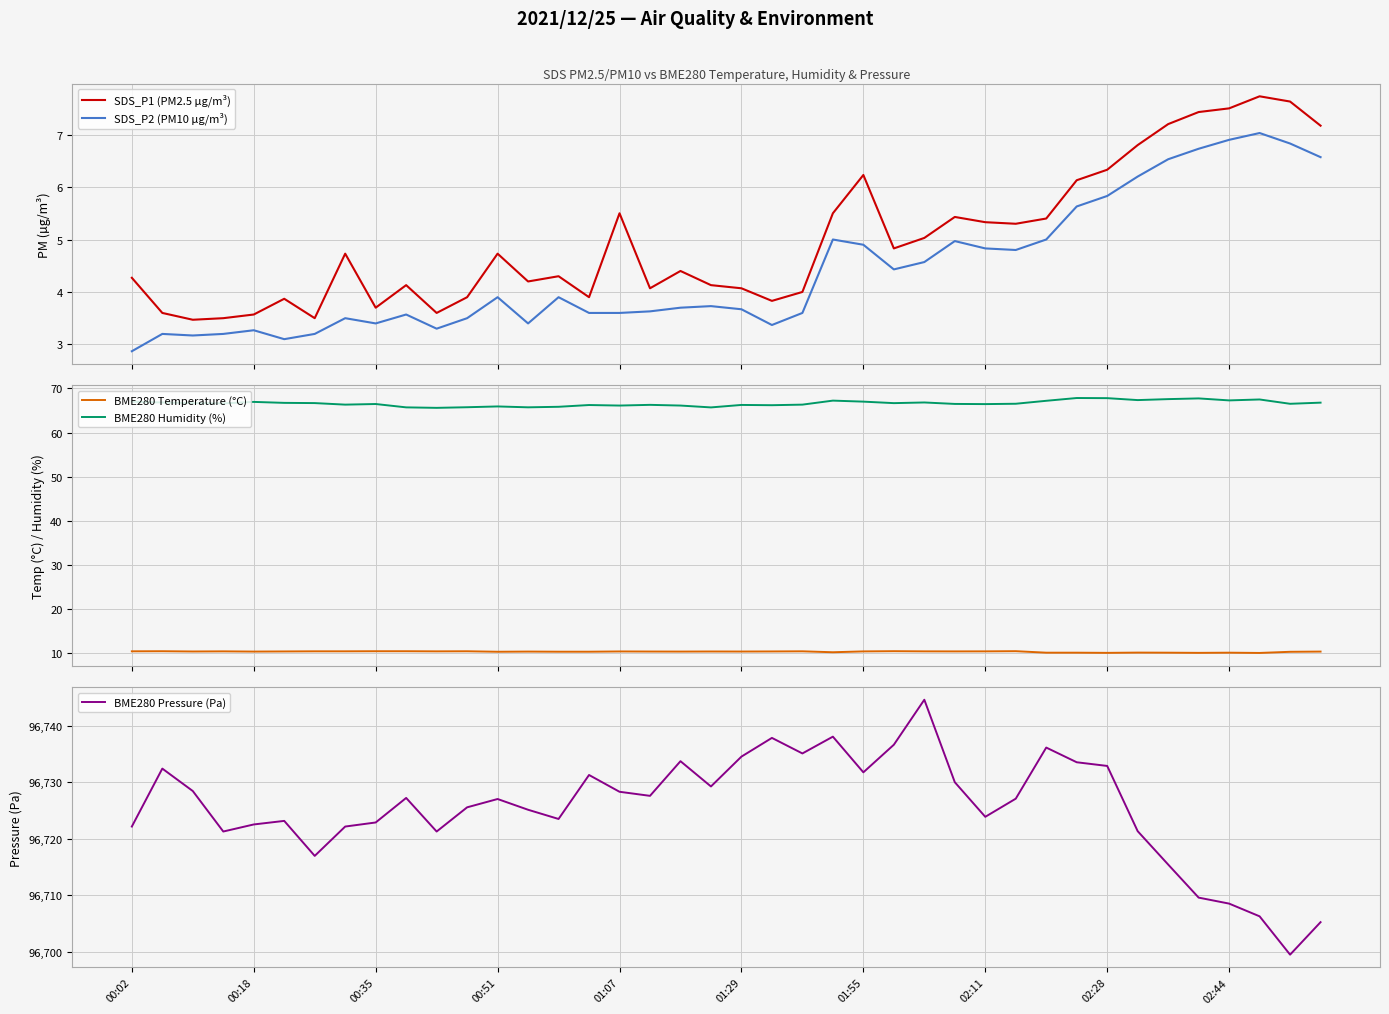

What is the highest value of the BME280 Pressure (Pa) series?

96744.6